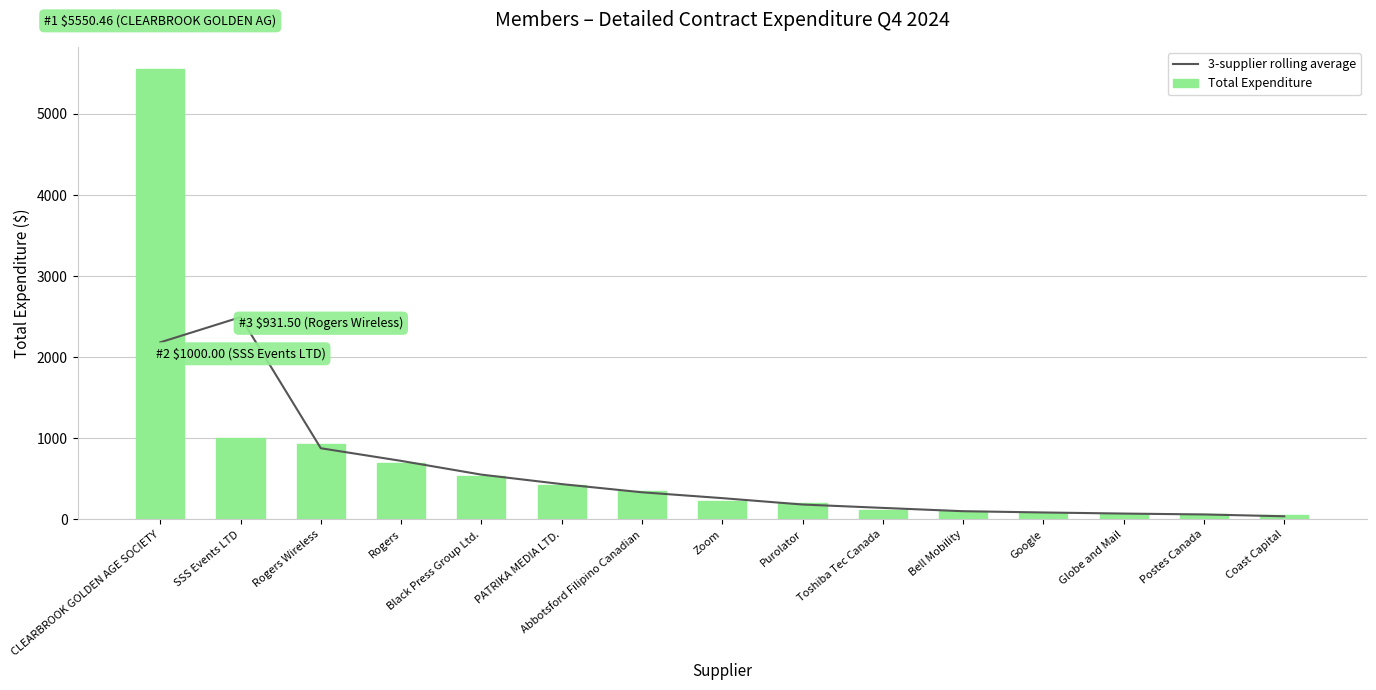

At which label does 3-supplier rolling average reach its minimum?

Coast Capital